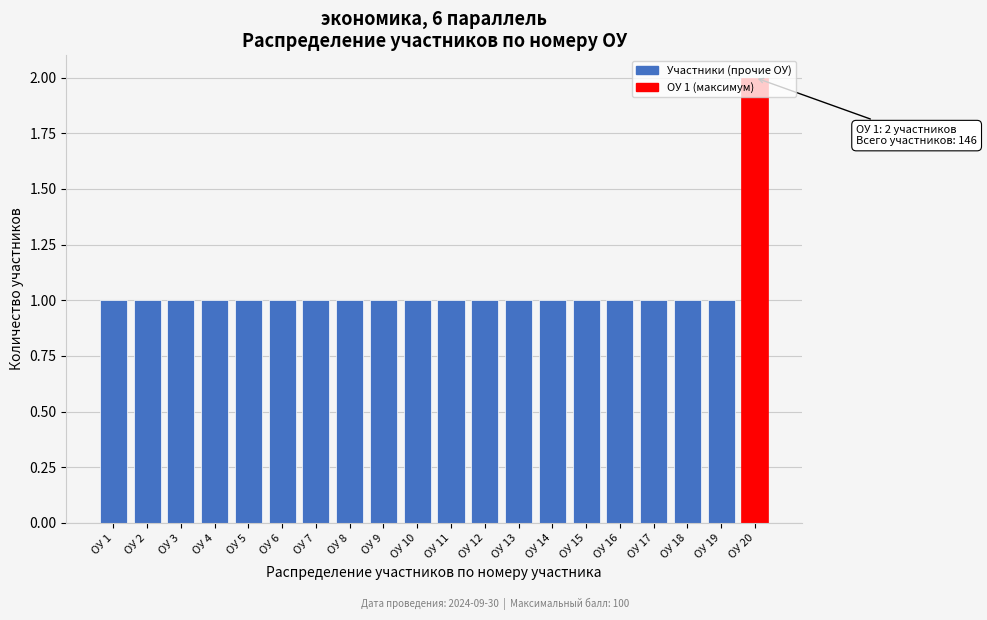

True or false: the data shows 1 at ОУ 5.

True